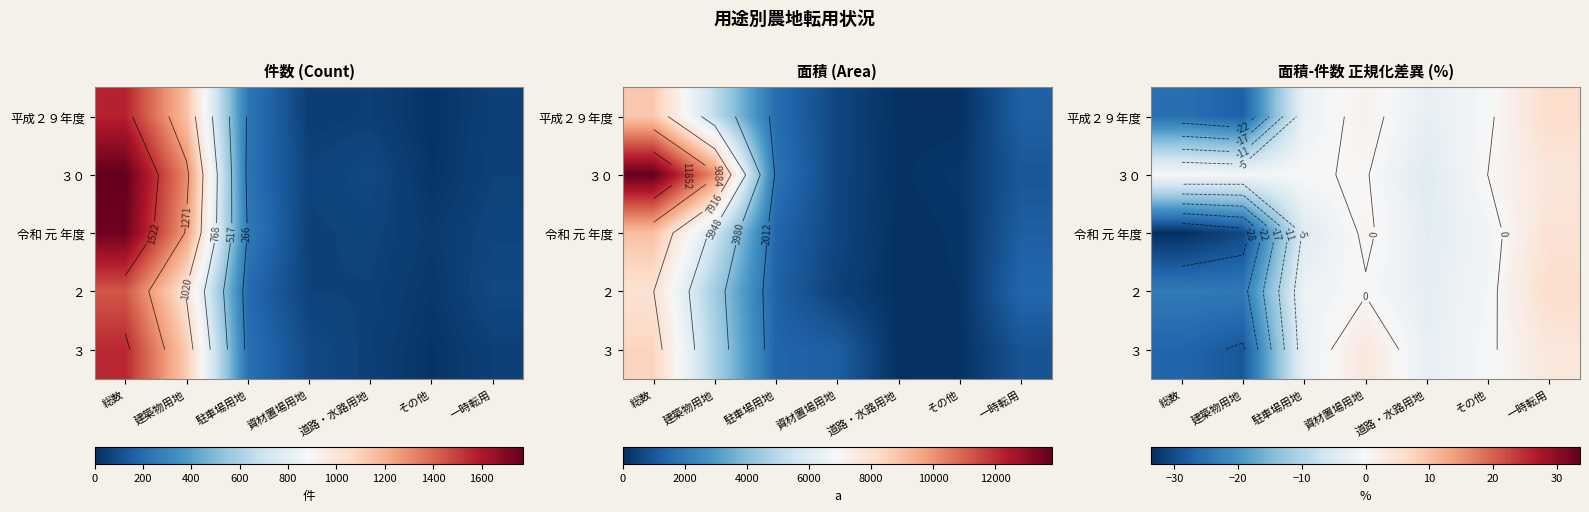

Is it true that ３ equals -14.3 at 建築物用地?

False